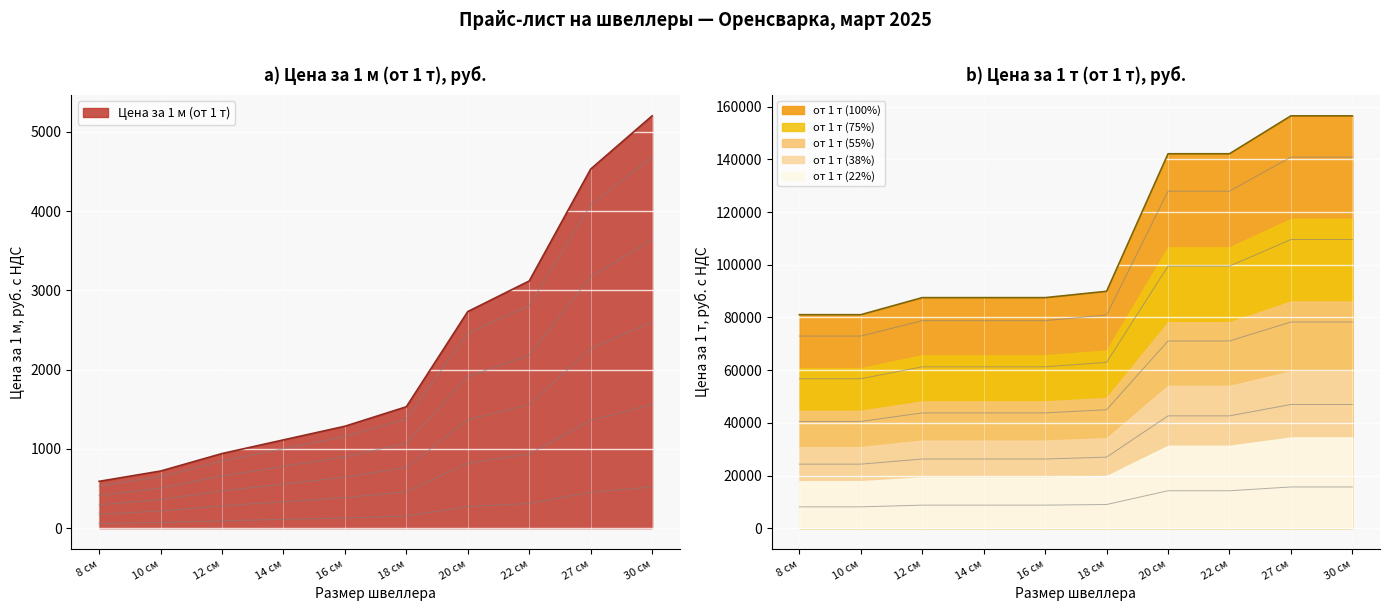

What is the difference between the highest and lowest values at 18 см?

7461.1